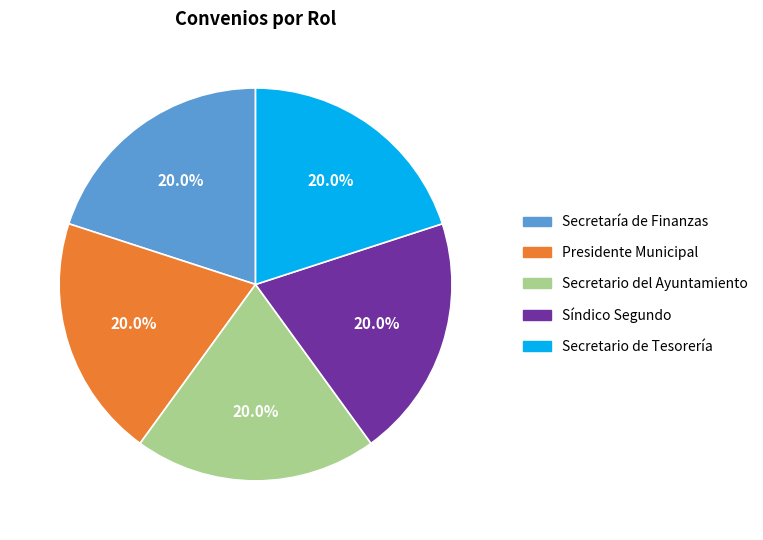

Is there a majority slice in this chart?

No